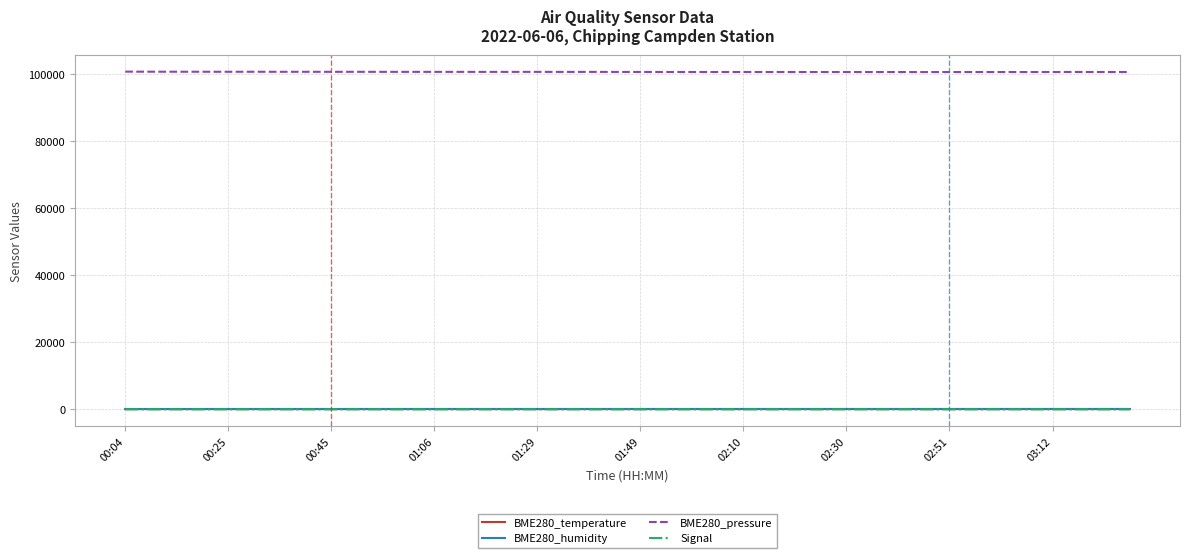

Which series has the largest total across all categories?

BME280_pressure